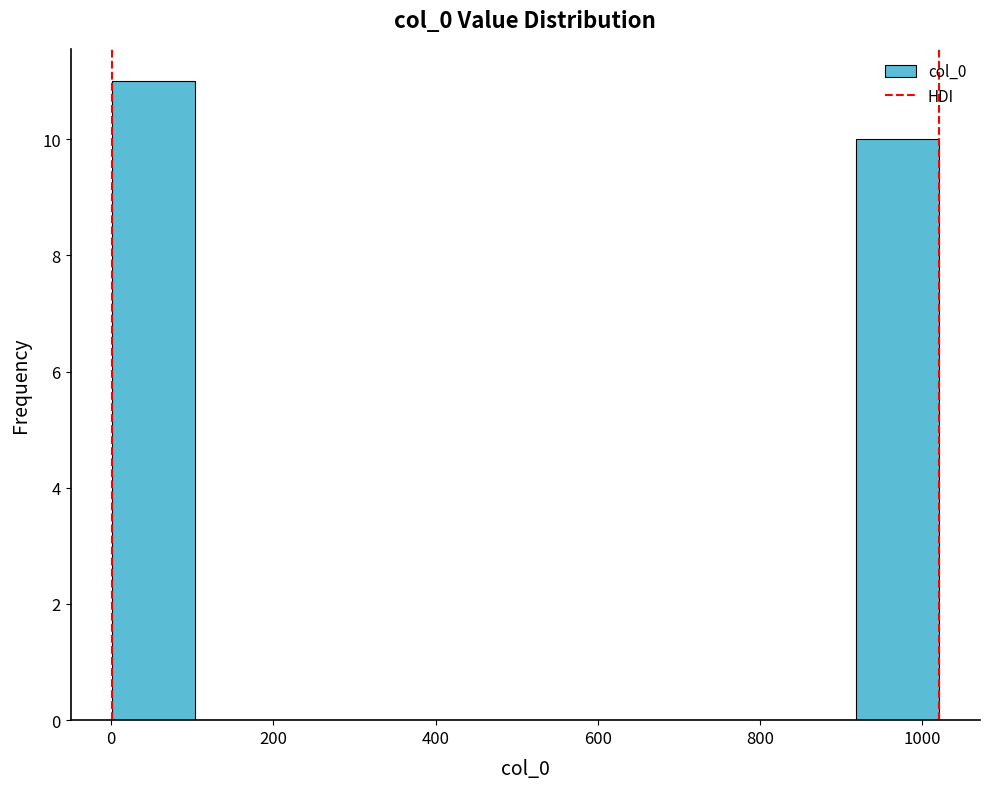

Which range on the x-axis has the tallest bar?

0 to 100